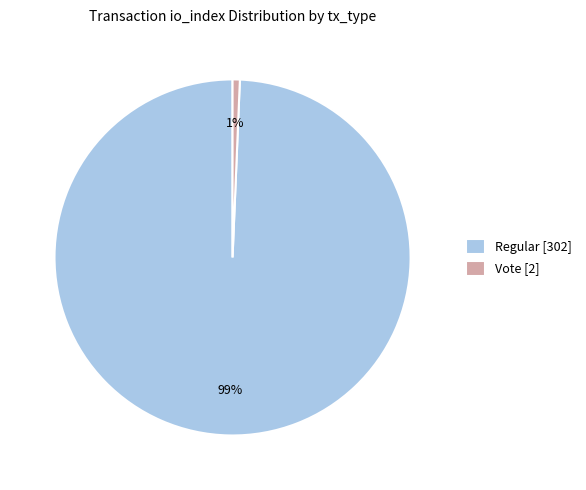

Which has a higher value, Regular [302] or Vote [2]?

Regular [302]